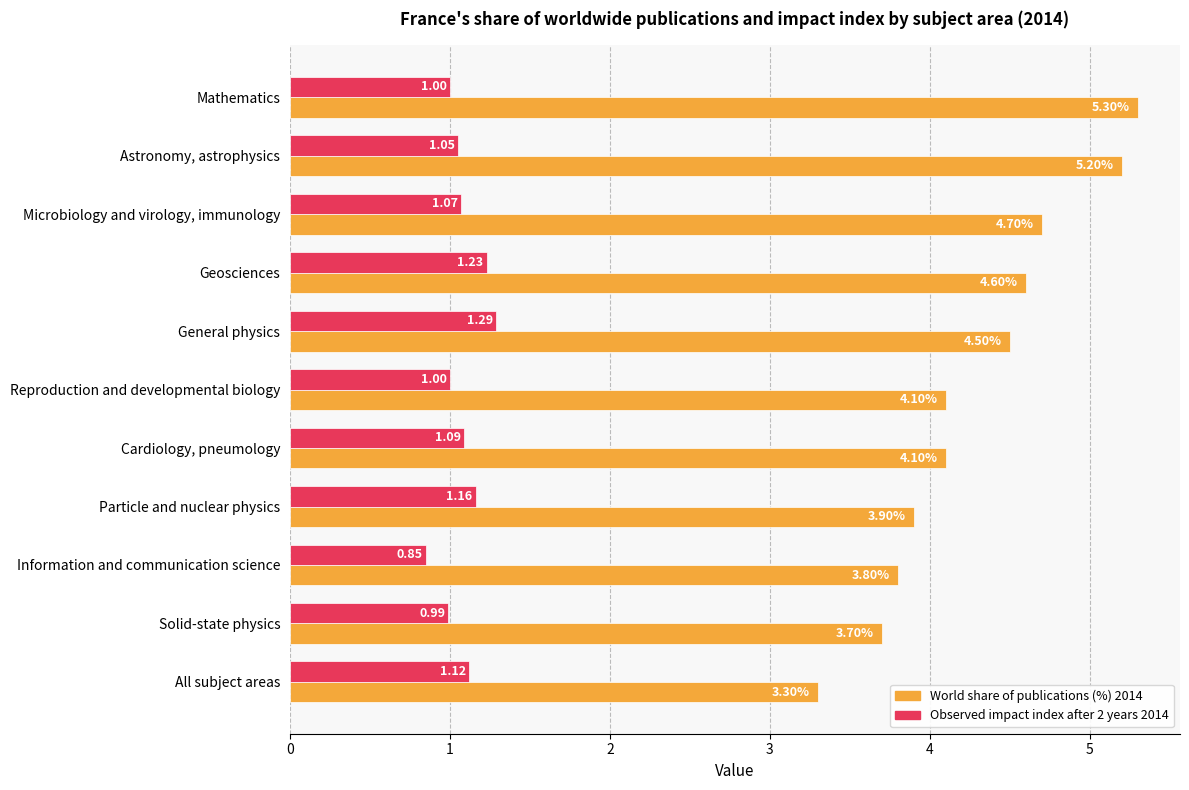

What is the difference between the maximum and second lowest values in the World share of publications (%) 2014 series?

1.6